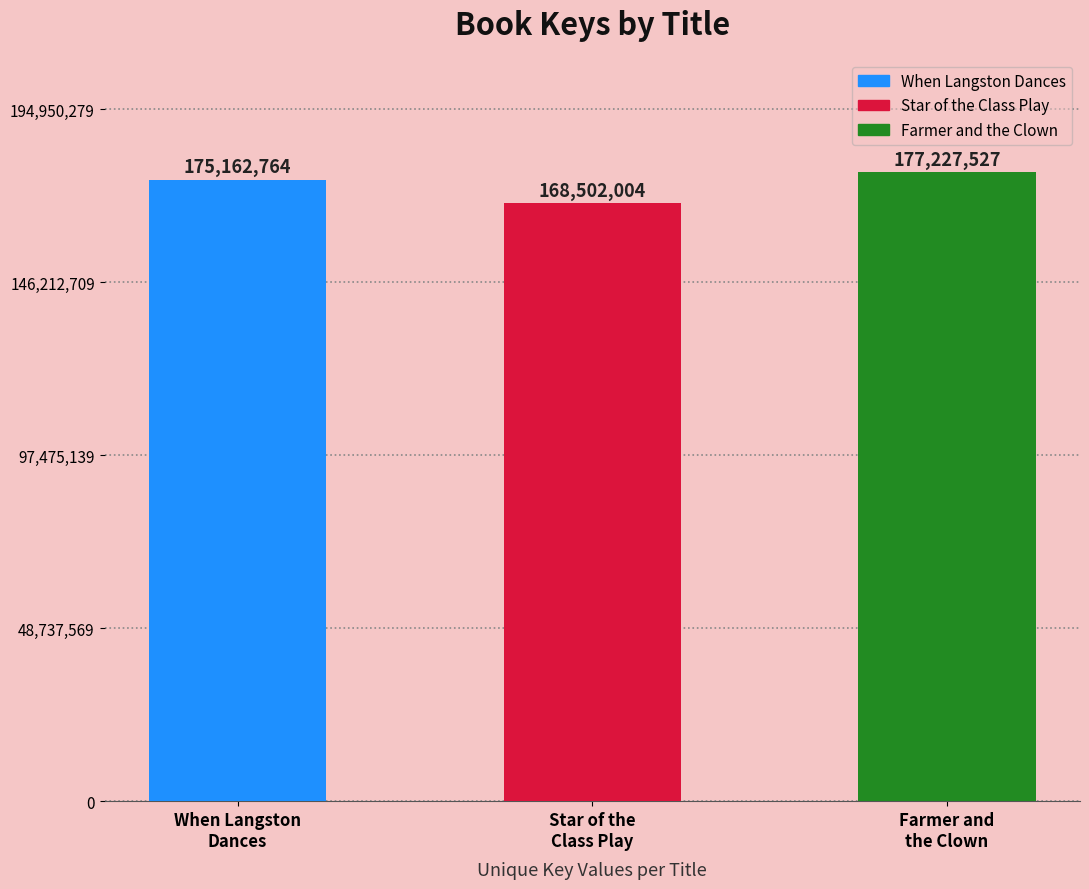

What is the minimum value shown in the chart?

168502004